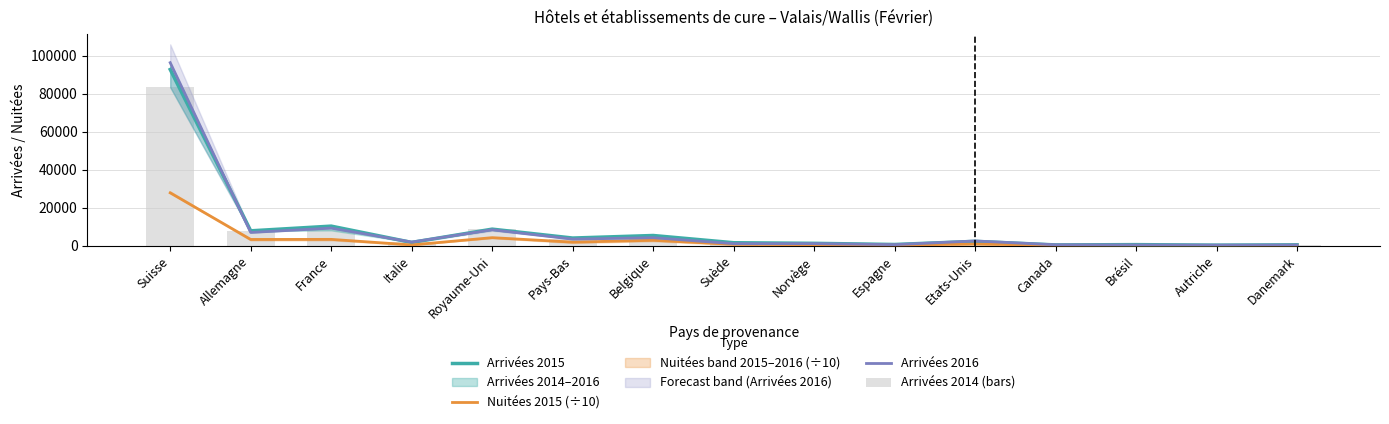

What is the maximum value for Arrivées 2016?

96443.0